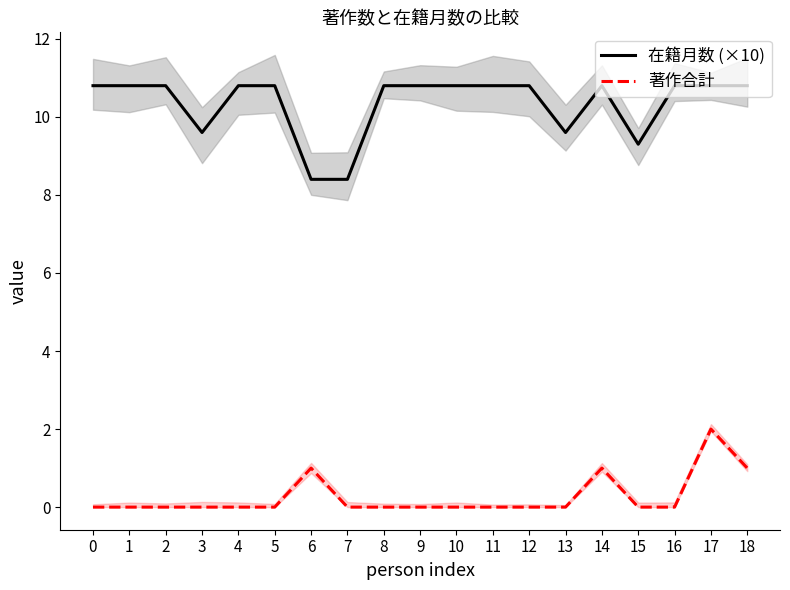

Does the chart display data point markers on the line(s)?

No